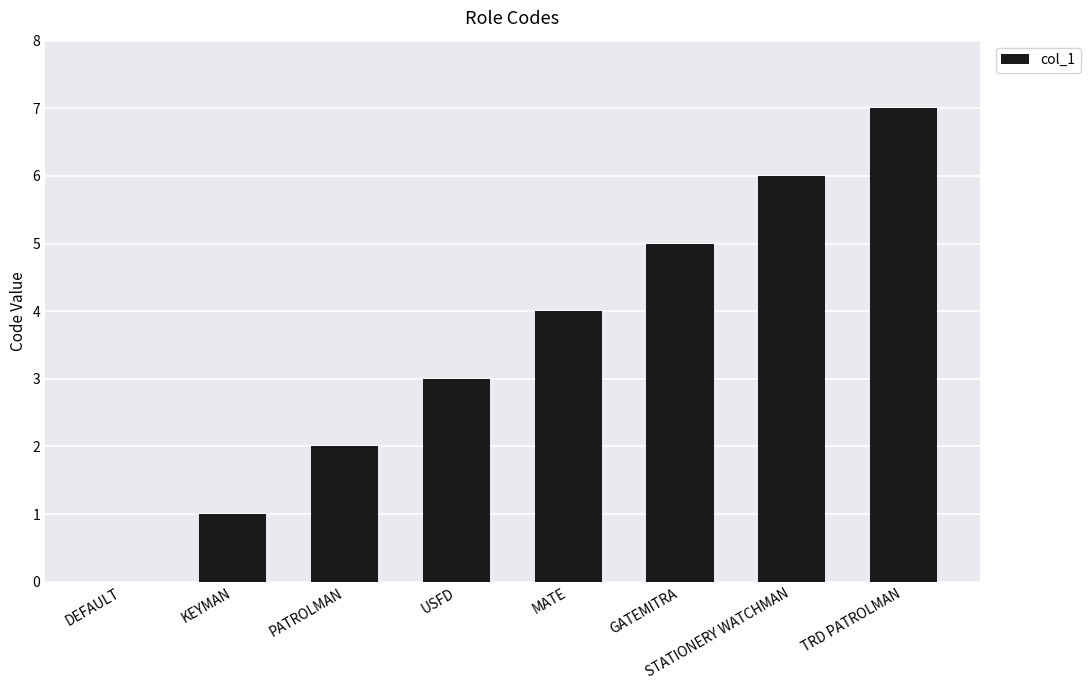

What is the difference between the values at KEYMAN and GATEMITRA?

4